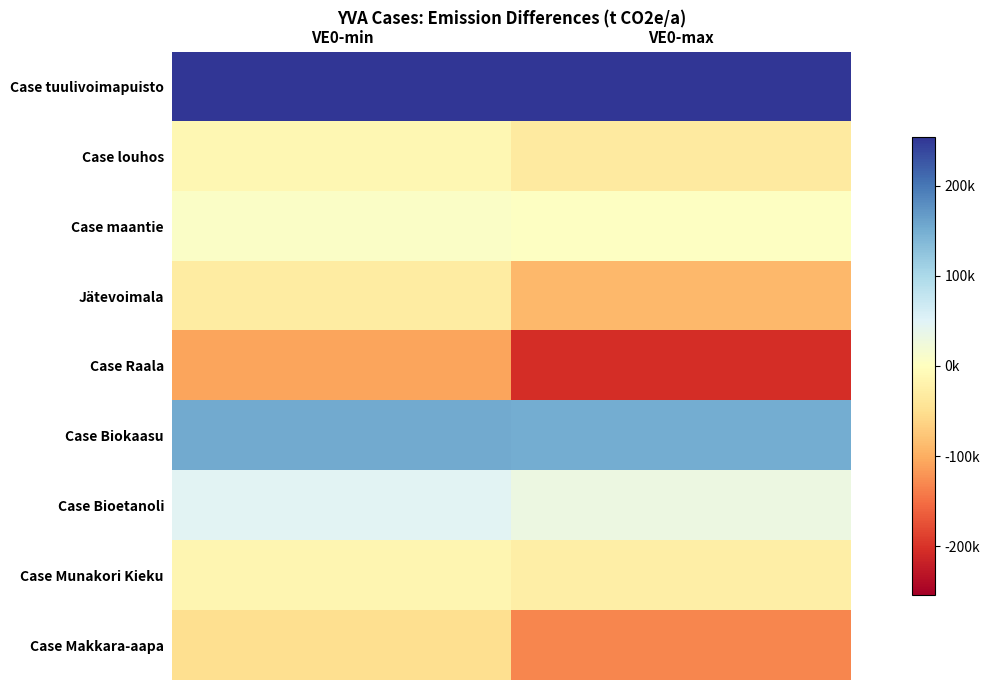

Reading left to right, what are all the values shown in this chart?

Case tuulivoimapuisto: VE0-min=253600.0	VE0-max=251850.0
Case louhos: VE0-min=-12988.0	VE0-max=-32471.0
Case maantie: VE0-min=6113.0	VE0-max=2105.0
Jätevoimala: VE0-min=-30000.0	VE0-max=-90000.0
Case Raala: VE0-min=-108562.7	VE0-max=-204313.1
Case Biokaasu: VE0-min=153242.6	VE0-max=152195.6
Case Bioetanoli: VE0-min=46200.0	VE0-max=29800.0
Case Munakori Kieku: VE0-min=-13980.0	VE0-max=-27540.0
Case Makkara-aapa: VE0-min=-50760.0	VE0-max=-131820.0